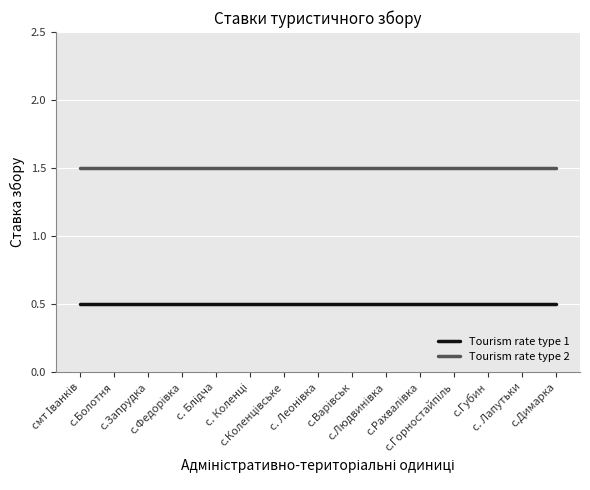

What is the minimum value for Tourism rate type 1?

0.5